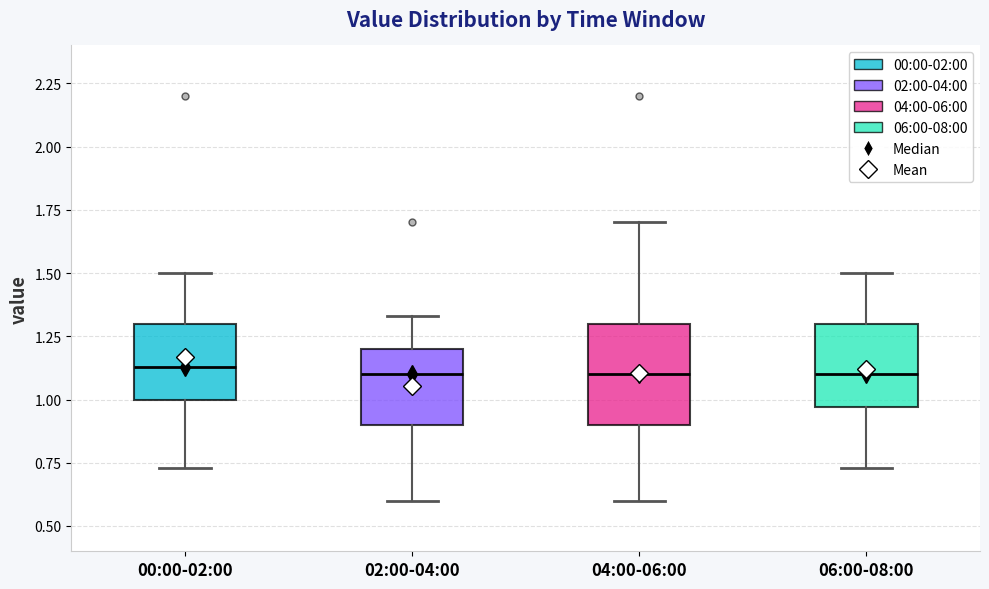

Reading left to right, read every box against the y-axis: the position of its median line, the range the box covers, and the ends of its whiskers. The values are not printed on the chart, so give them approximately, as read against the axis.

00:00-02:00: median 1.15, box 1.00 to 1.30, whiskers 0.75 to 1.50
02:00-04:00: median 1.10, box 0.90 to 1.20, whiskers 0.60 to 1.35
04:00-06:00: median 1.10, box 0.90 to 1.30, whiskers 0.60 to 1.70
06:00-08:00: median 1.10, box 0.95 to 1.30, whiskers 0.75 to 1.50